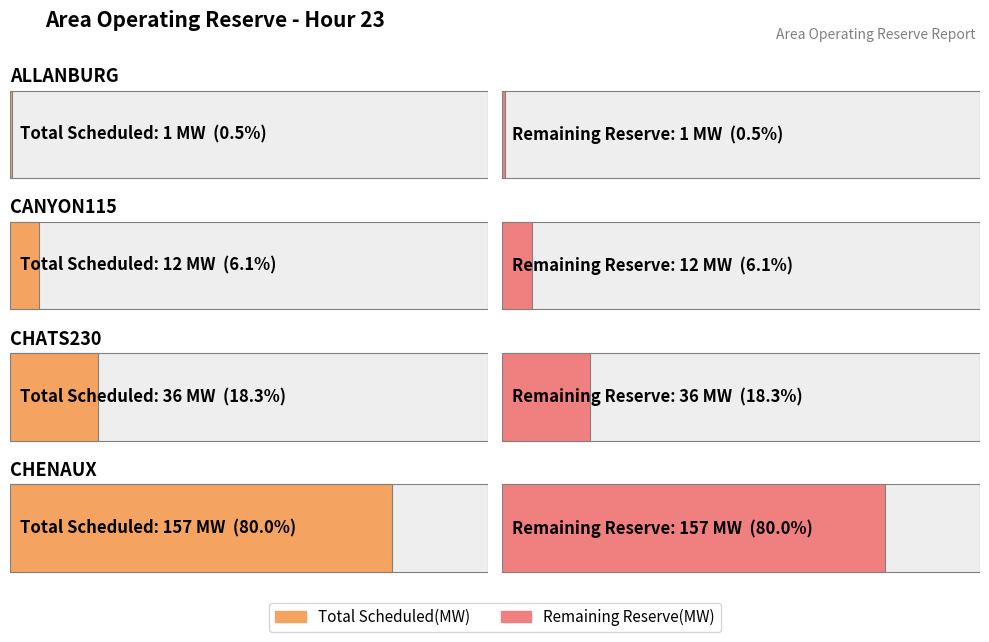

At how many categories does at least one series exceed 48?

1